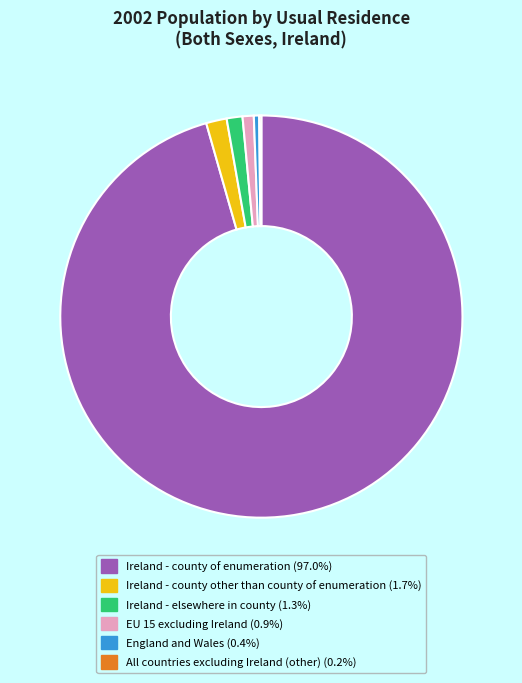

Approximately how many times larger is the value at Ireland - county of enumeration compared to England and Wales?

222.5